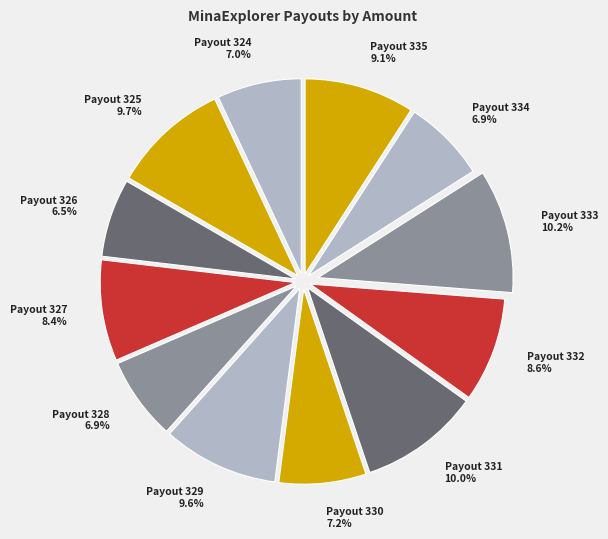

Combined, what portion of the pie is Payout 328 and Payout 324?

13.9%